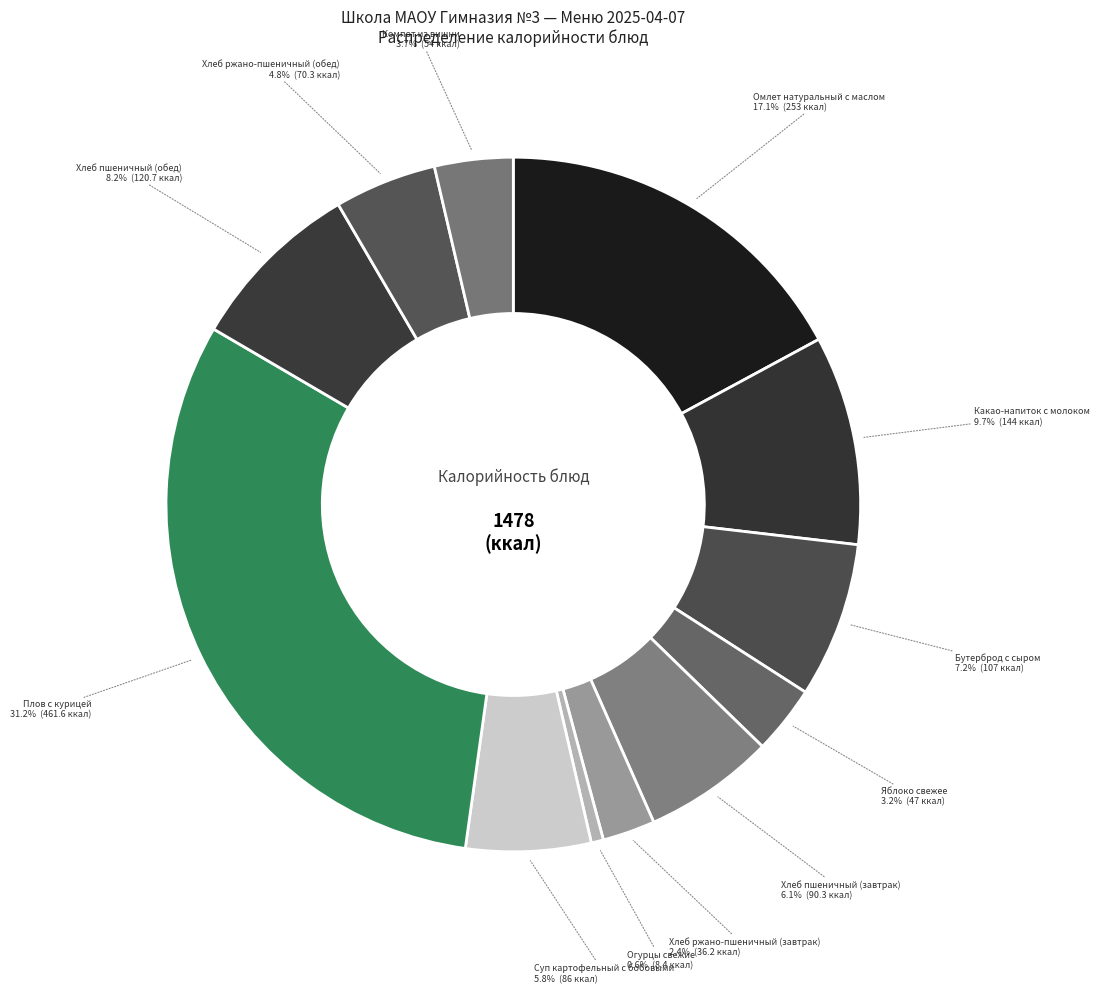

To the nearest percent, what is the difference between the Какао-напиток с молоком and Огурцы свежие slice percentages?

9%